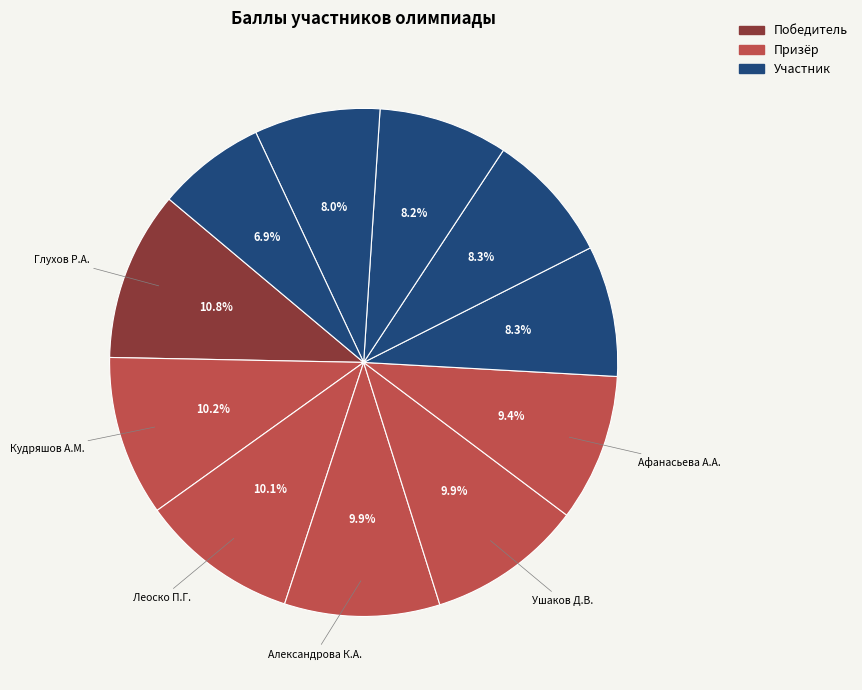

Rank the categories by value from lowest to highest.

Мороз Б.А., Смычковская А.М., Рет Н.В., Корягина А.И., Князев А.Ю., Афанасьева А.А., Александрова К.А., Ушаков Д.В., Леоско П.Г., Кудряшов А.М., Глухов Р.А.